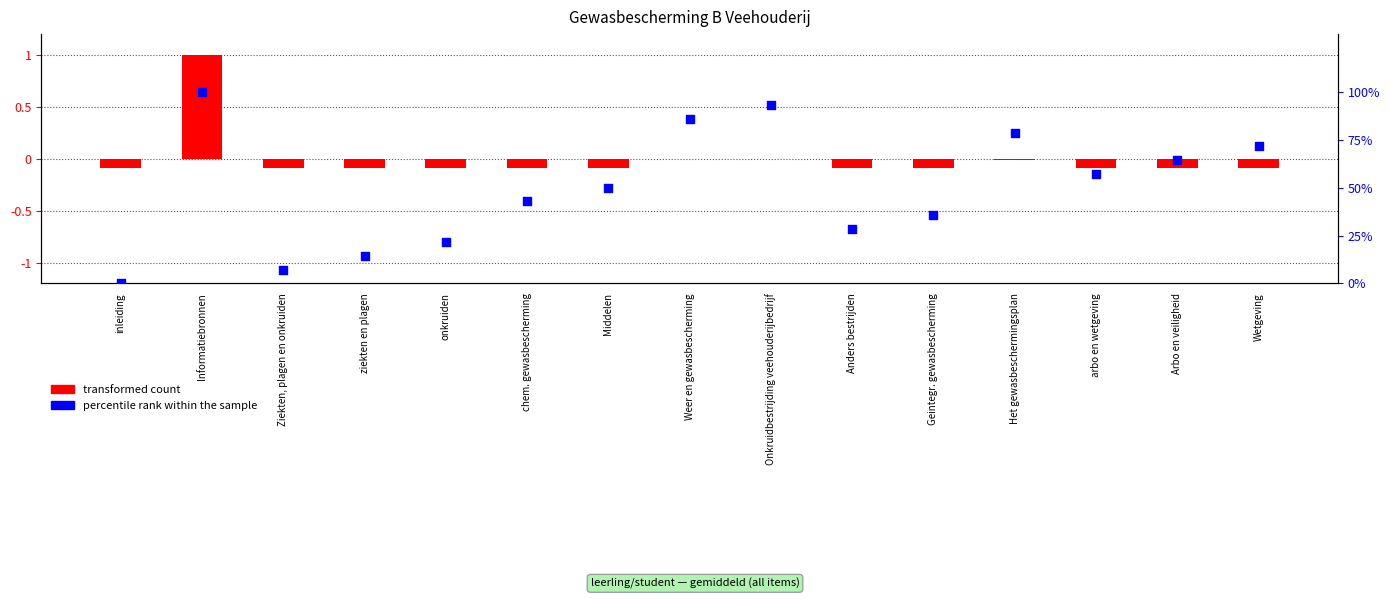

At which category is the sum across all series the highest?

Informatiebronnen